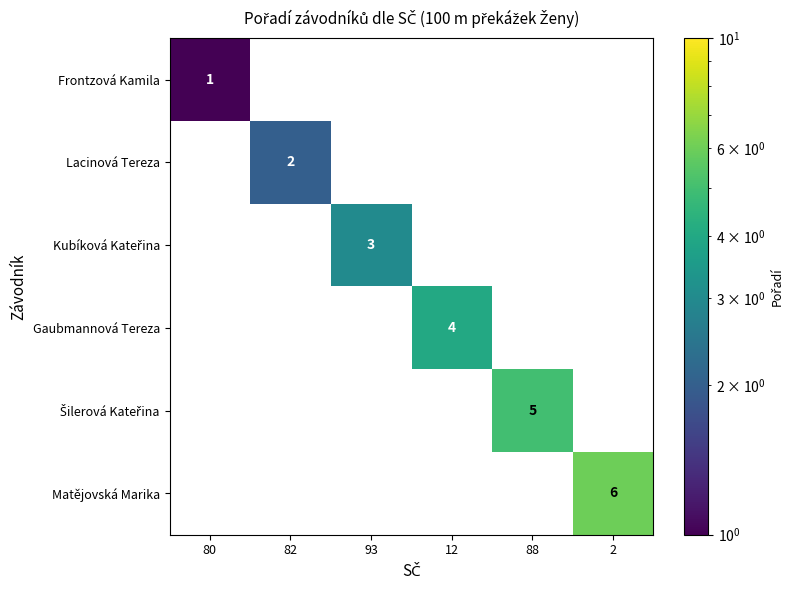

At which label does Lacinová Tereza reach its peak?

80